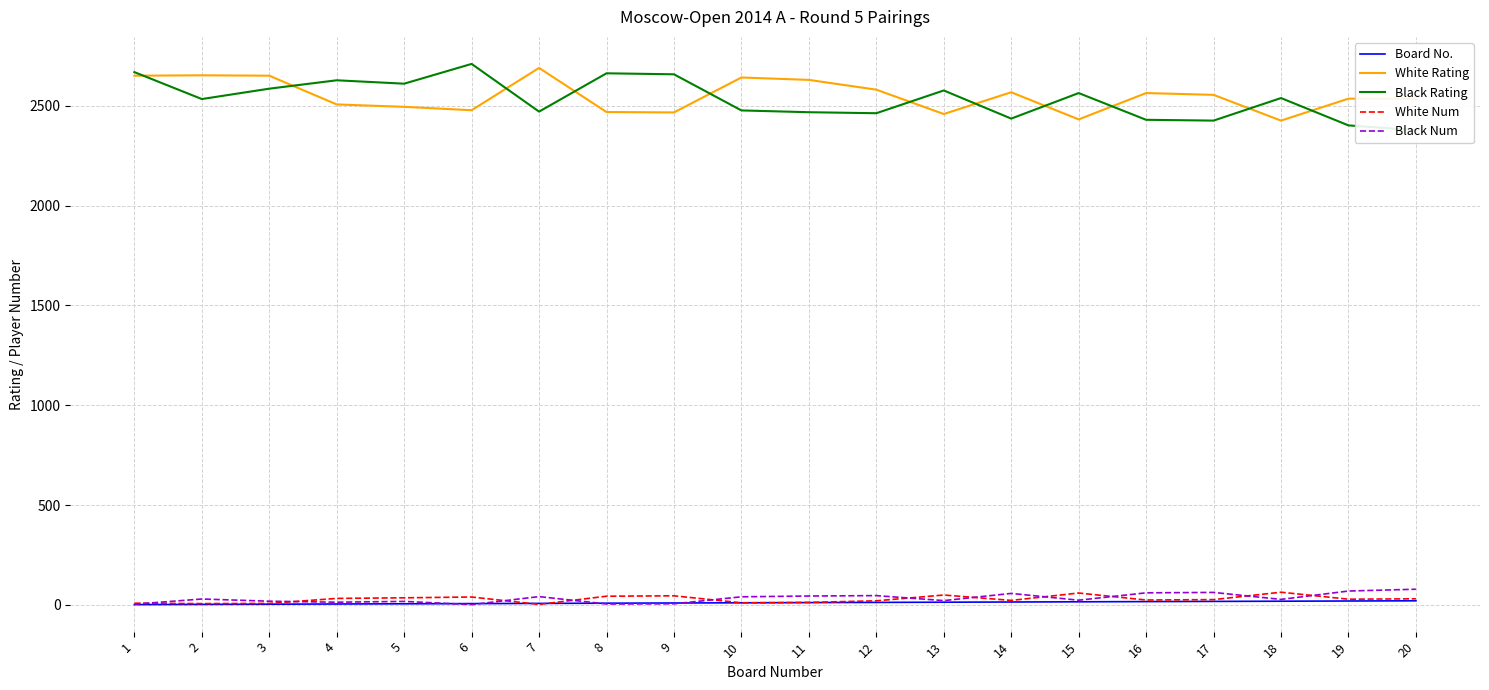

Reading left to right, transcribe all the data shown in this chart.

Board No.: 1=1	2=2	3=3	4=4	5=5	6=6	7=7	8=8	9=9	10=10	11=11	12=12	13=13	14=14	15=15	16=16	17=17	18=18	19=19	20=20
White Rating: 1=2651	2=2653	3=2651	4=2507	5=2495	6=2478	7=2690	8=2469	9=2467	10=2642	11=2630	12=2581	13=2459	14=2568	15=2432	16=2564	17=2555	18=2426	19=2536	20=2534
Black Rating: 1=2669	2=2534	3=2586	4=2628	5=2611	6=2710	7=2471	8=2663	9=2658	10=2477	11=2468	12=2463	13=2577	14=2436	15=2564	16=2430	17=2426	18=2539	19=2402	20=2378
White Num: 1=8	2=6	3=7	4=32	5=35	6=39	7=2	8=43	9=45	10=10	11=12	12=20	13=49	14=22	15=59	16=24	17=26	18=63	19=28	20=30
Black Num: 1=3	2=29	3=18	4=13	5=17	6=1	7=41	8=4	9=5	10=40	11=44	12=46	13=21	14=57	15=23	16=60	17=62	18=27	19=69	20=78